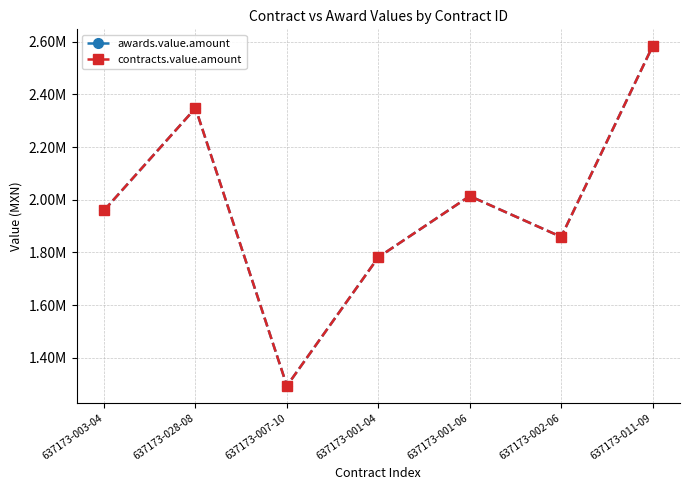

Where is contracts.value.amount nearest to the value 1937856?

637173-003-04